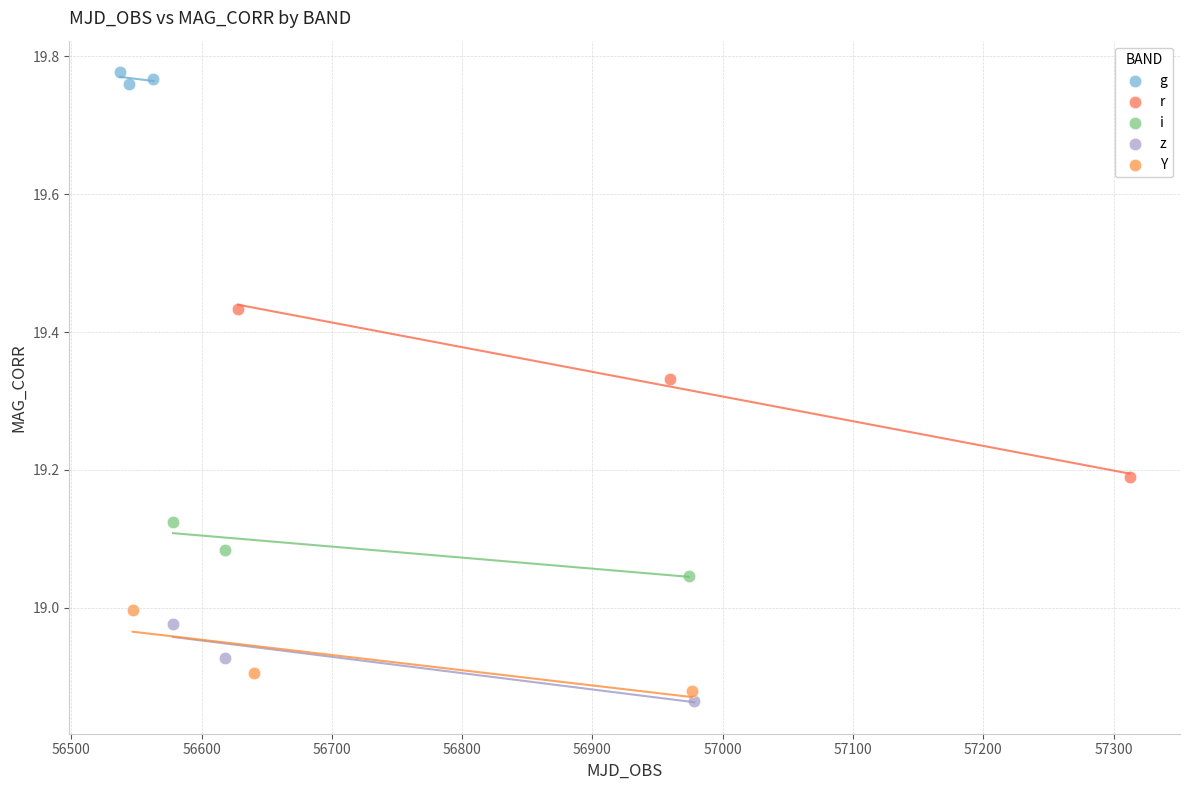

Which series contains the highest Y value?

g